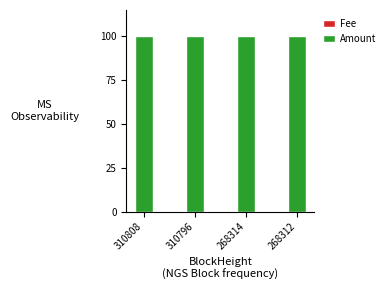

What is the approximate value of Amount at 268312?

100.0